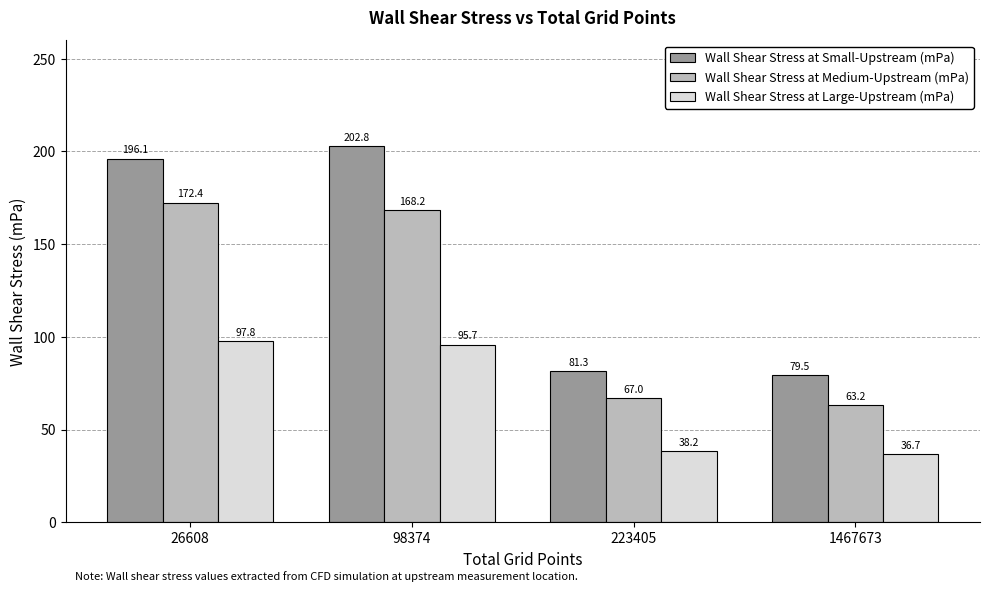

How many bars are there in total?

12